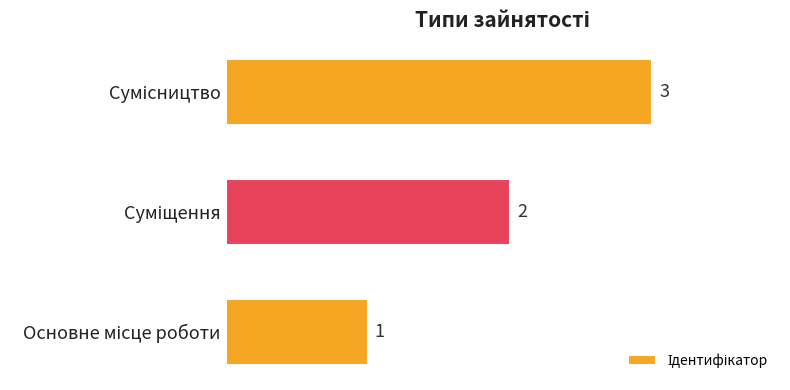

What is the maximum value shown in the chart?

3